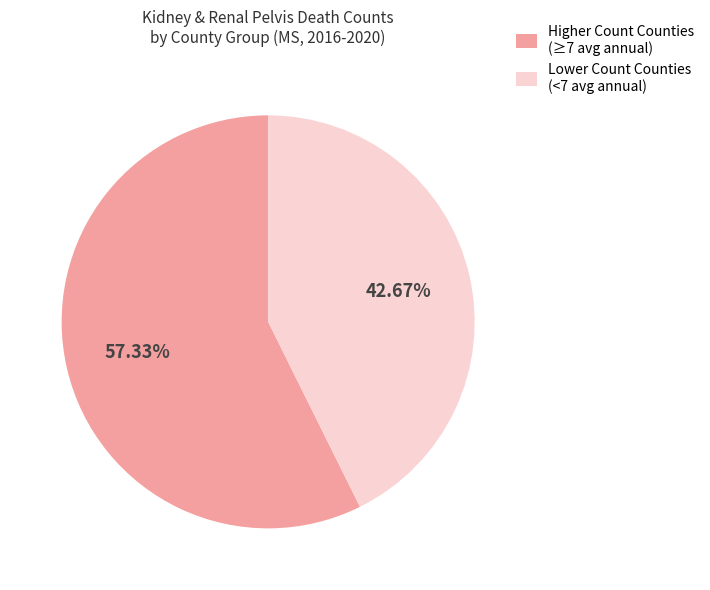

Combined, do Higher Count Counties (≥7 avg annual) and Lower Count Counties (<7 avg annual) account for over 50%?

Yes